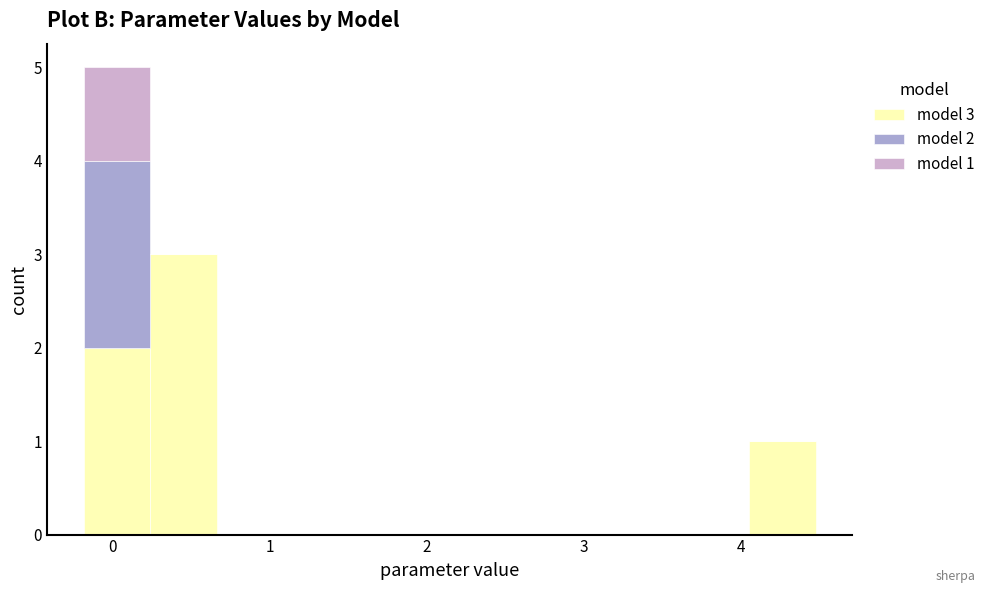

Which range on the x-axis has the tallest stacked bar (by total height)?

-0.2 to 0.2